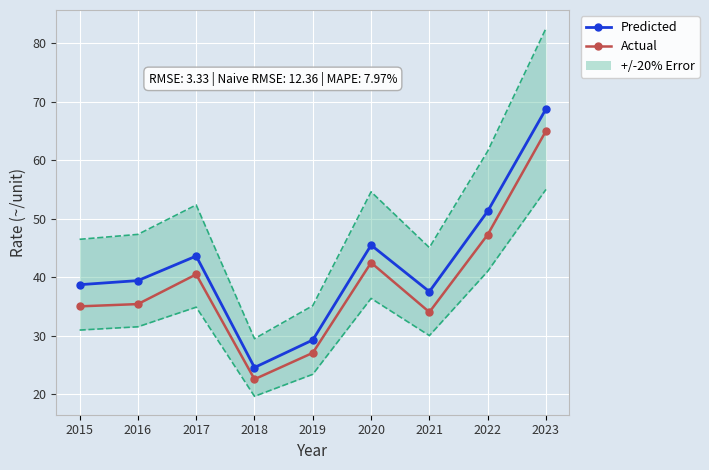

True or false: Predicted has a value of 38.7 at 2015.

True